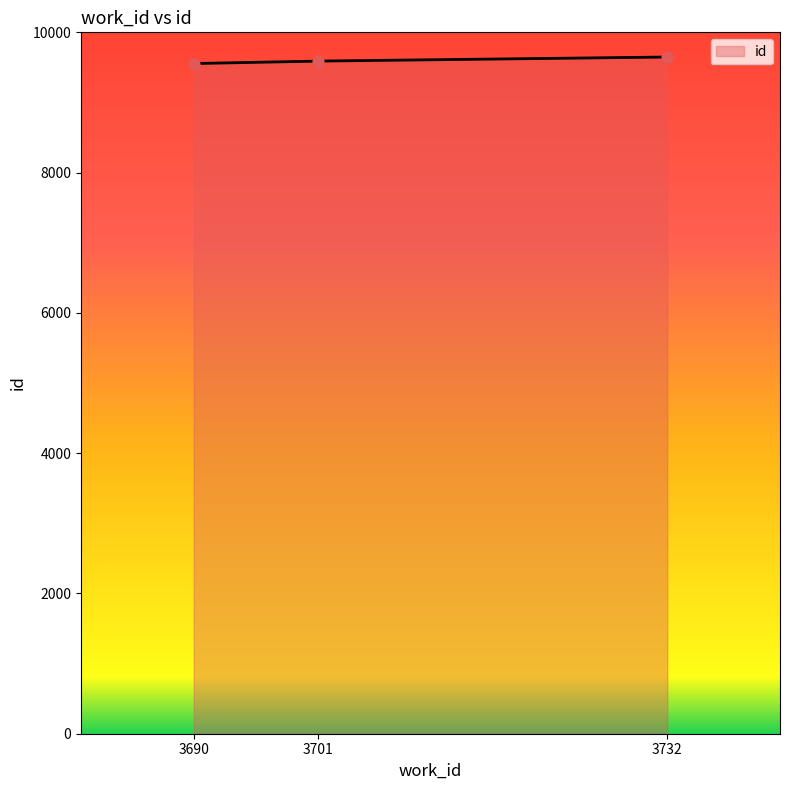

What is the change in value from 3701 to 3732?

+58